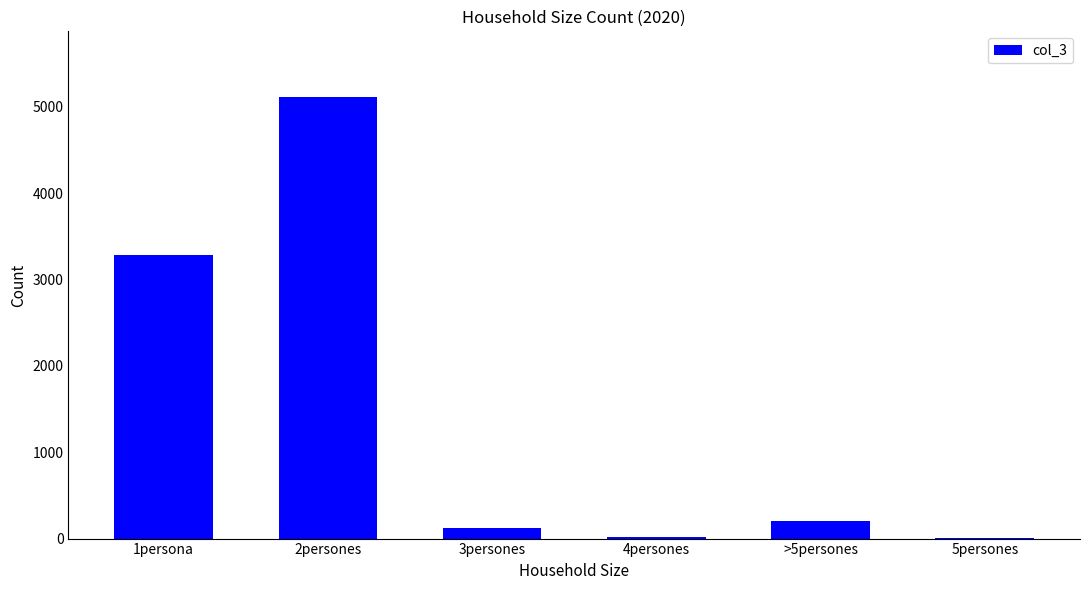

Is it true that the value at 2persones is 5110?

True